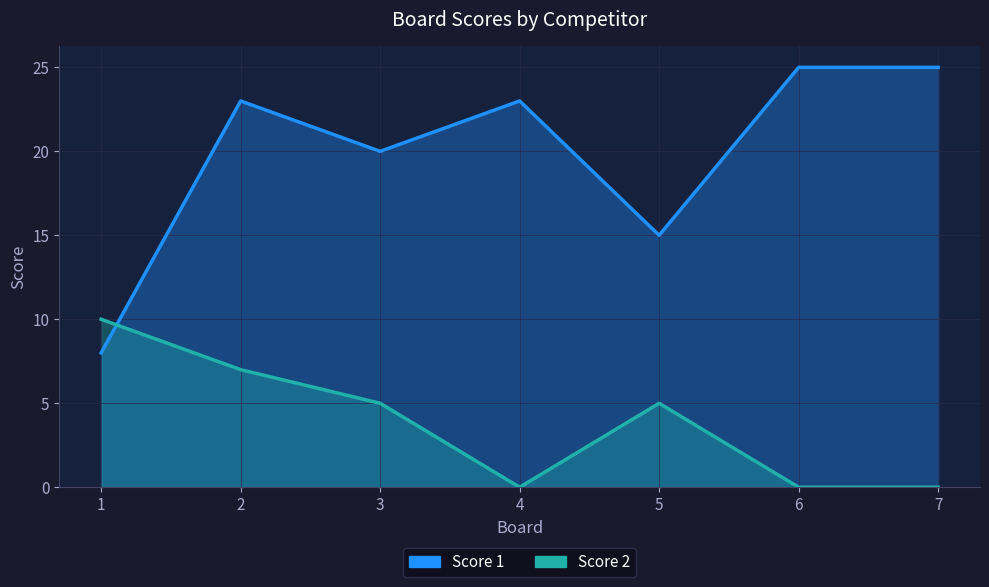

Reading left to right, transcribe all the data shown in this chart.

Score 1: 1=8	2=23	3=20	4=23	5=15	6=25	7=25
Score 2: 1=10	2=7	3=5	4=0	5=5	6=0	7=0